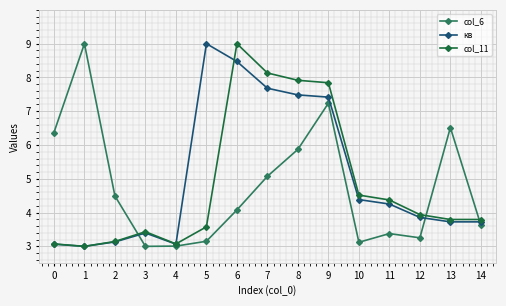

Between 0 and 2, which series saw the biggest shift?

col_6